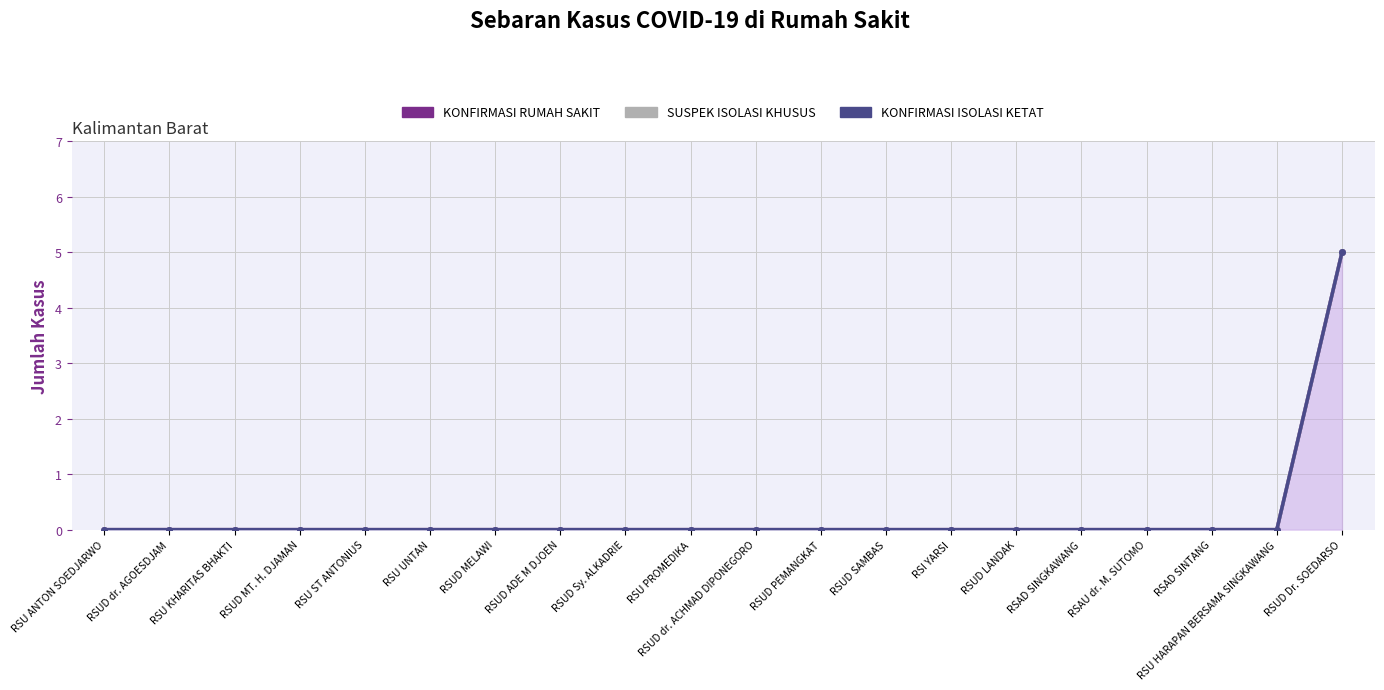

The KONFIRMASI ISOLASI KETAT series shows 0 at RSAU dr. M. SUTOMO. True or false?

True